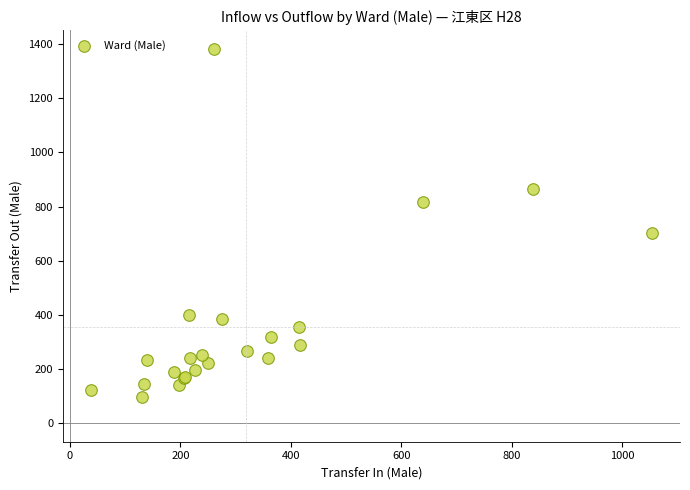

What Y value in the scatter plot is closest to 740?

702